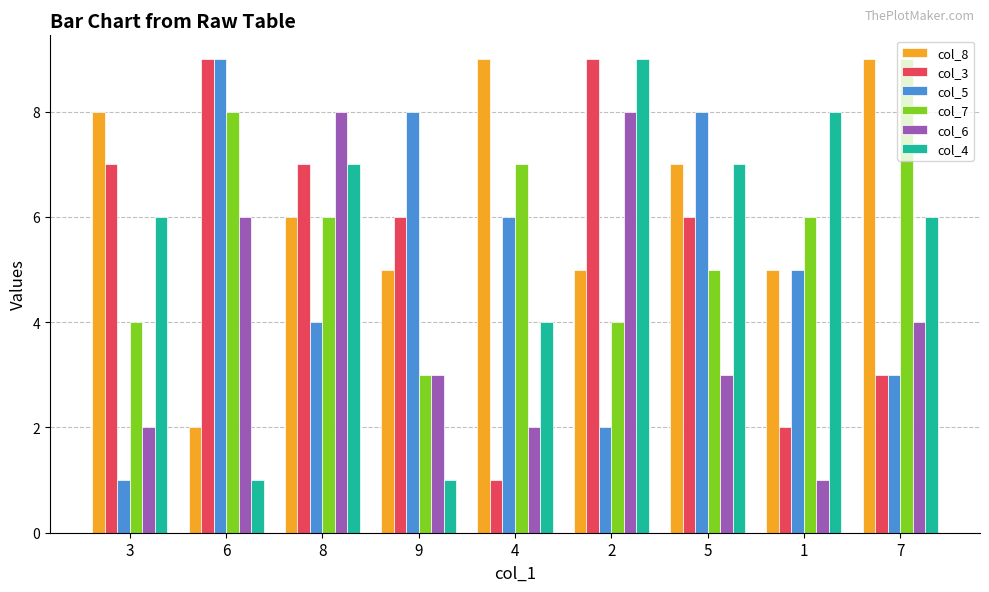

How many distinct data groups are displayed?

6